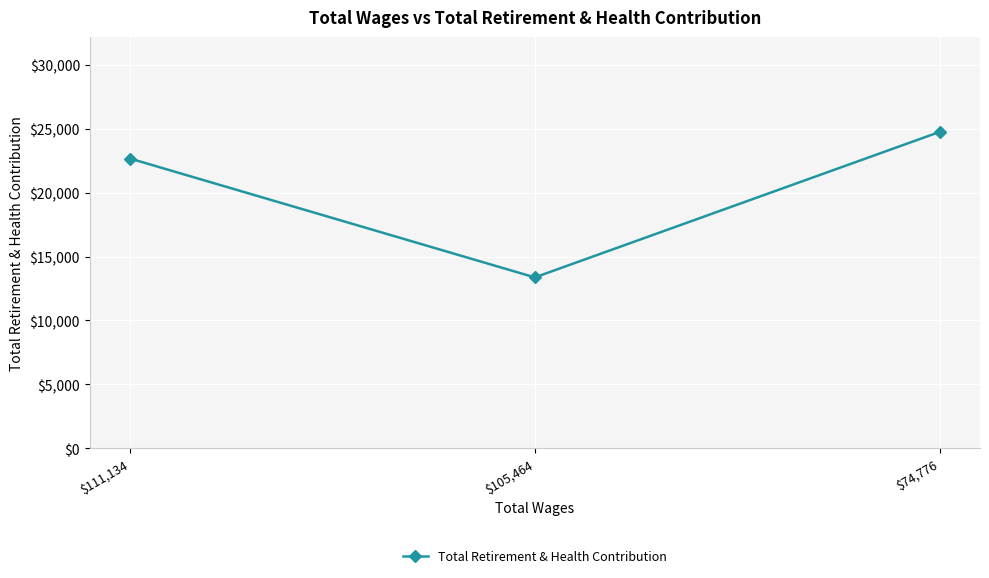

Reading right to left, transcribe all the data shown in this chart.

$74,776=24744	$105,464=13367	$111,134=22662